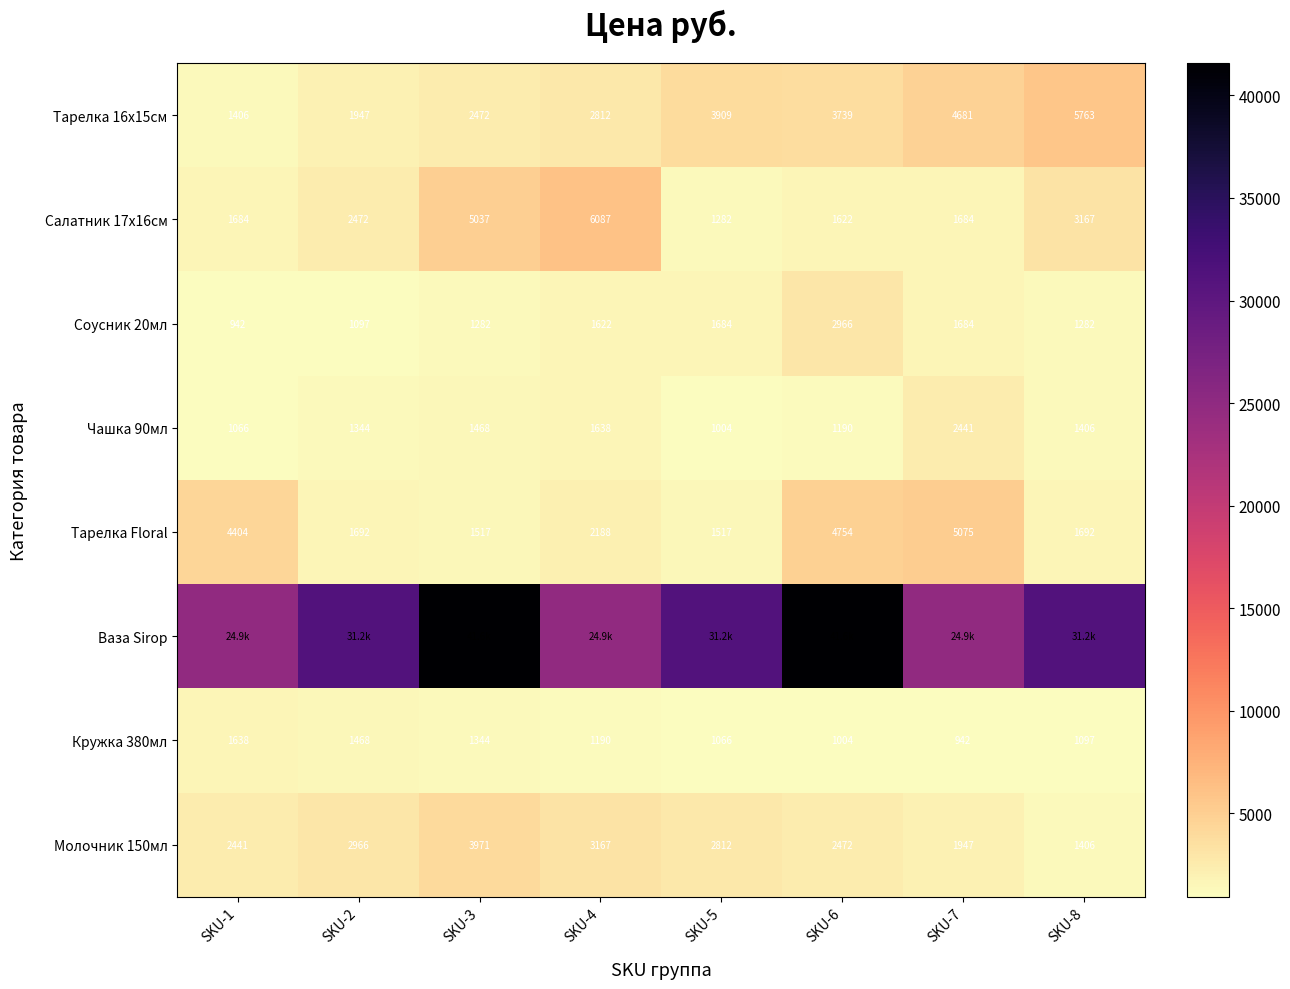

List the labels in order of Чашка 90мл value, largest first.

SKU-7, SKU-4, SKU-3, SKU-8, SKU-2, SKU-6, SKU-1, SKU-5